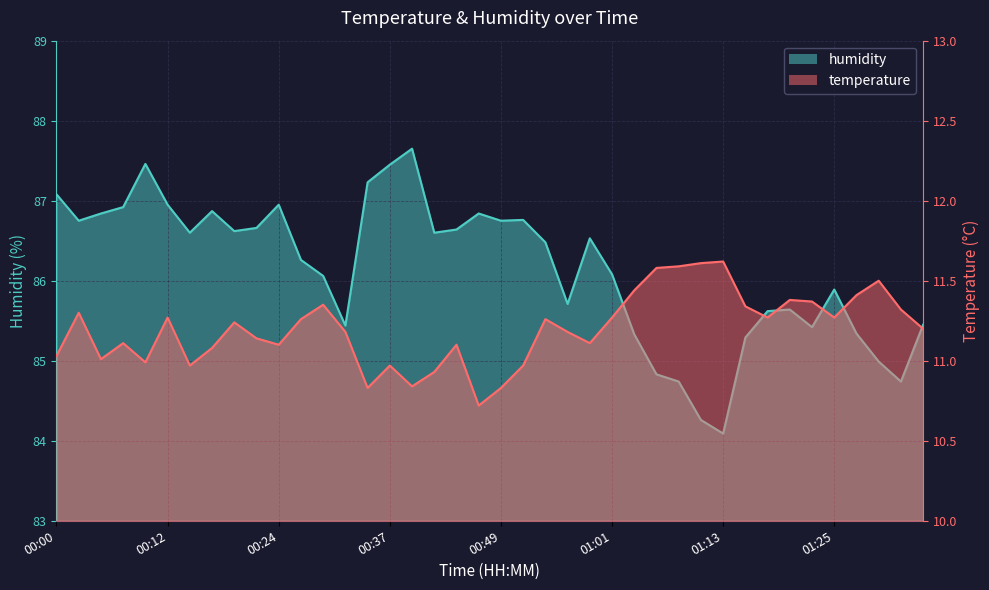

At how many categories does at least one series exceed 51?

40